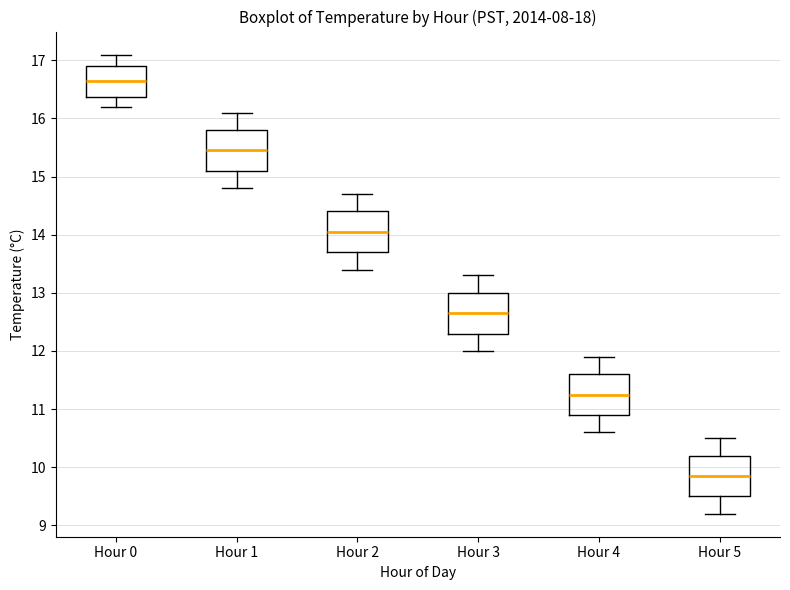

Which box has the highest median line?

Hour 0